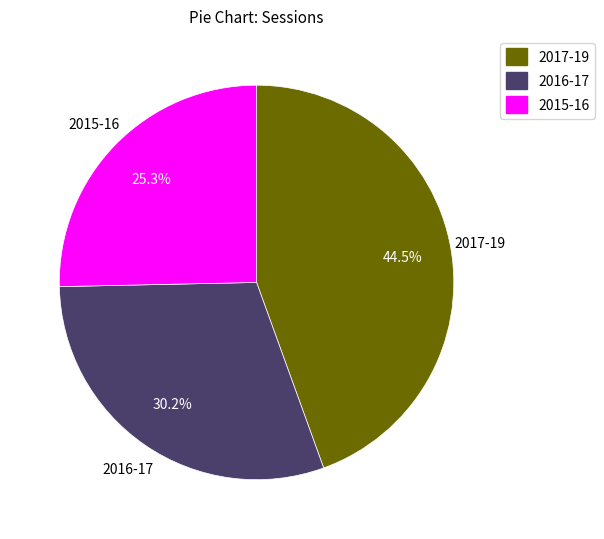

Is there a majority slice in this chart?

No